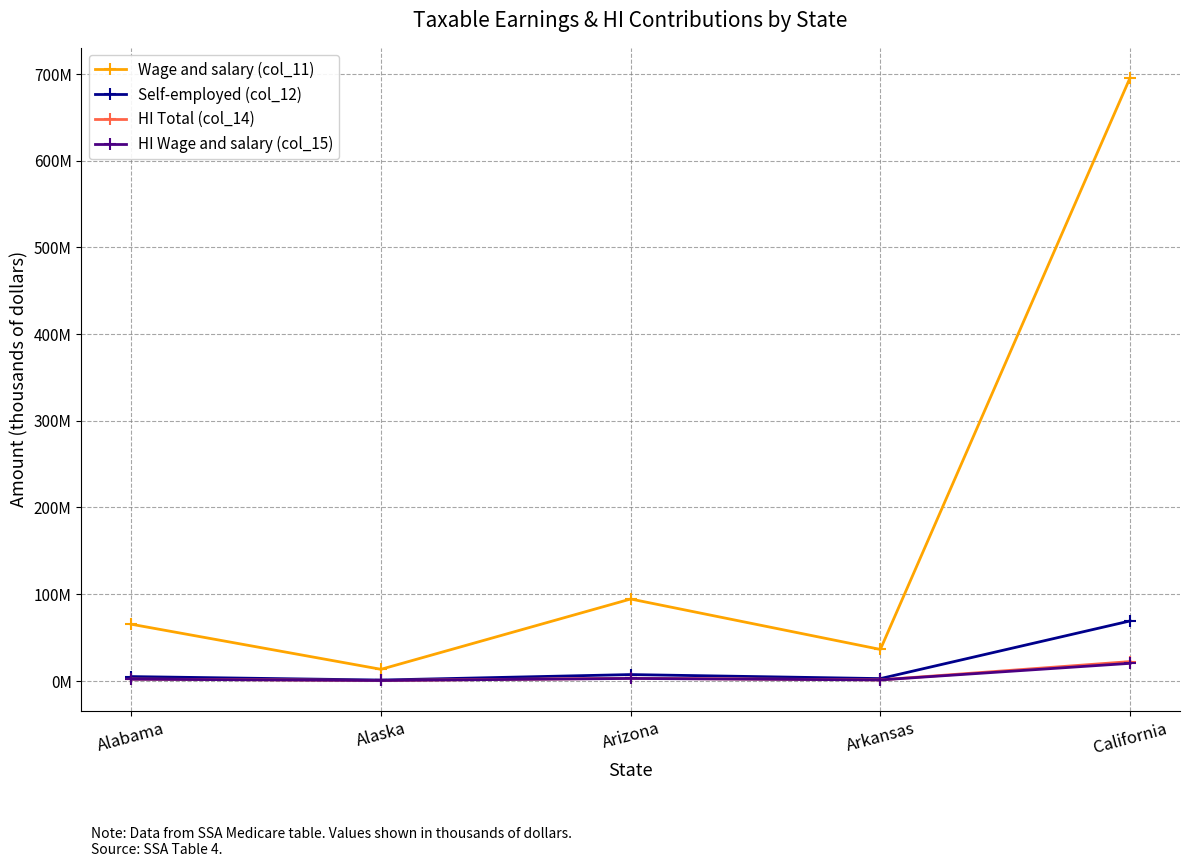

What is the sum of all HI Total (col_14) values?

28690074